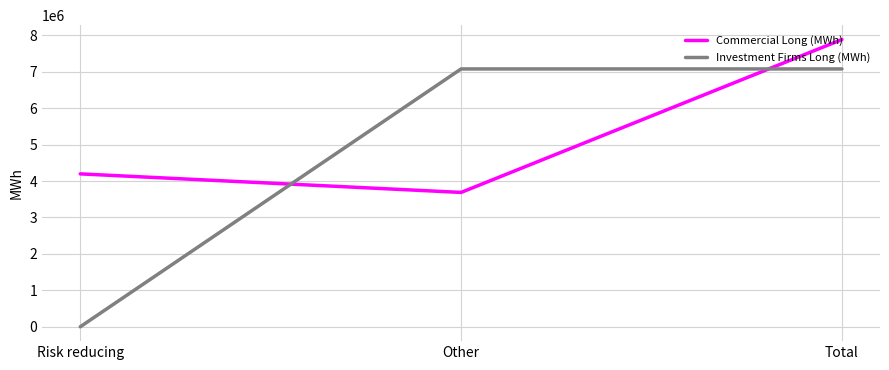

At which category is the sum across all series the highest?

Total